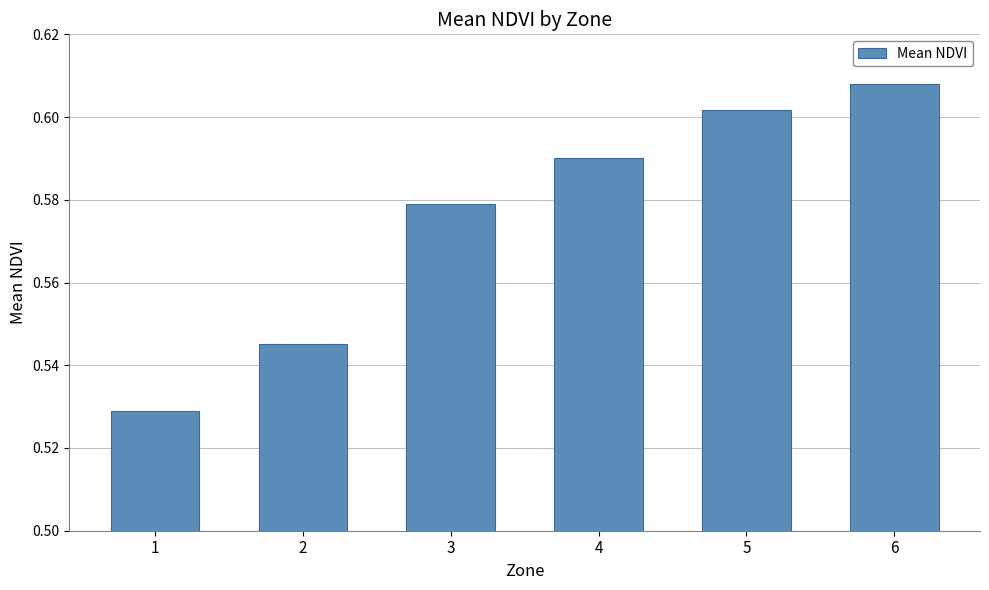

Which has a higher value, 6 or 4?

6